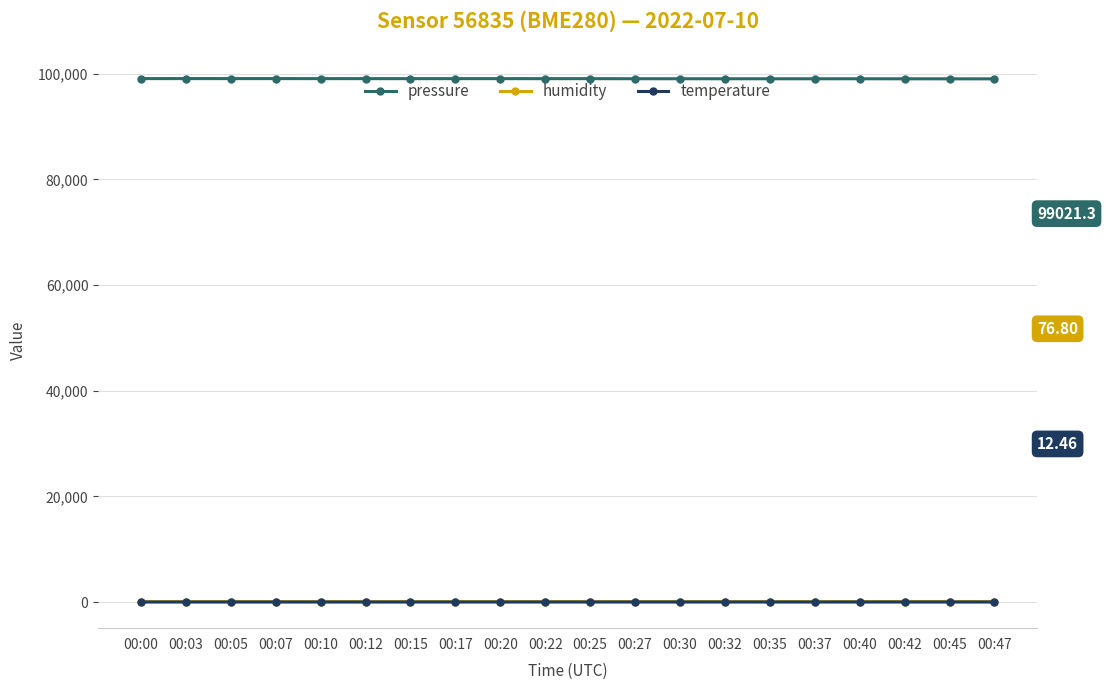

True or false: humidity and pressure cross at least once.

False